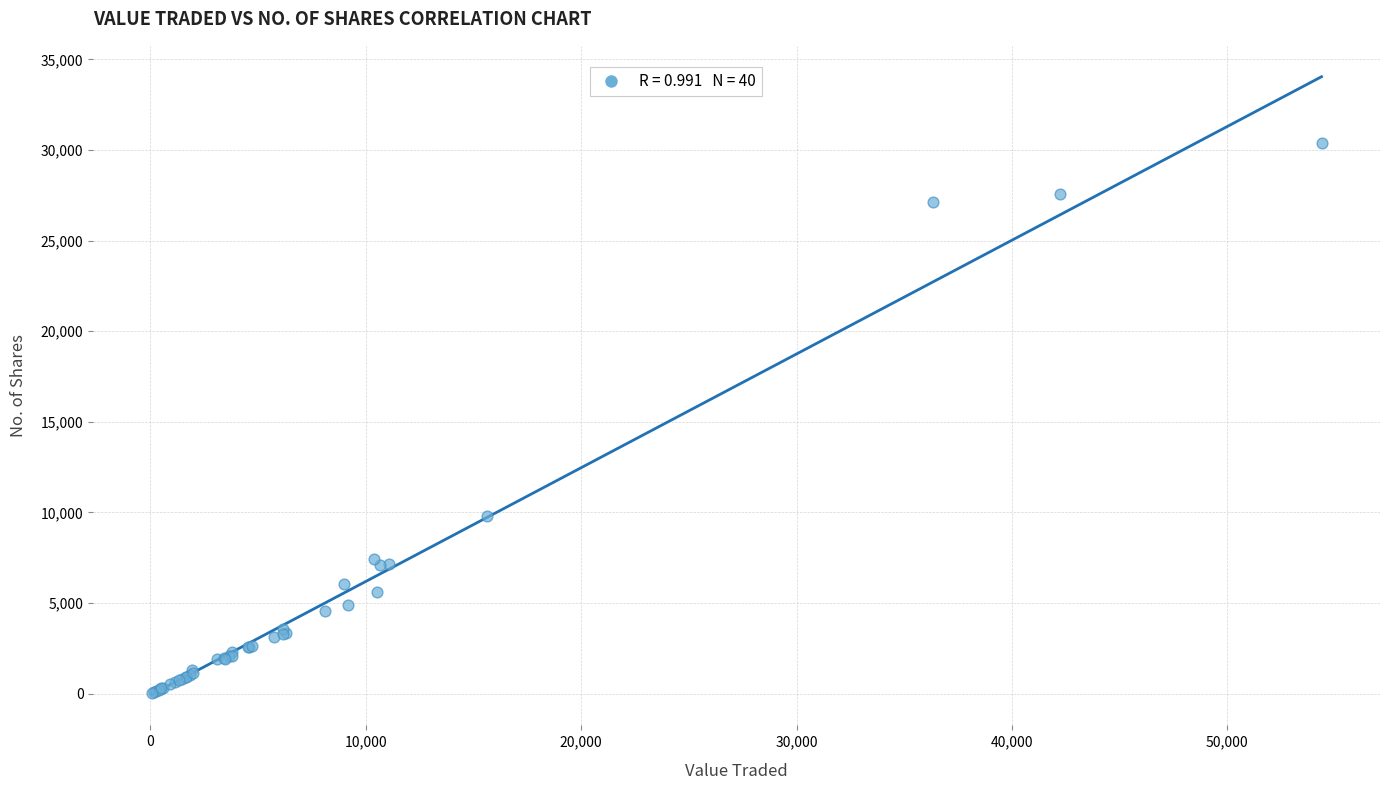

What Y value in the scatter plot is closest to 15210?

9823